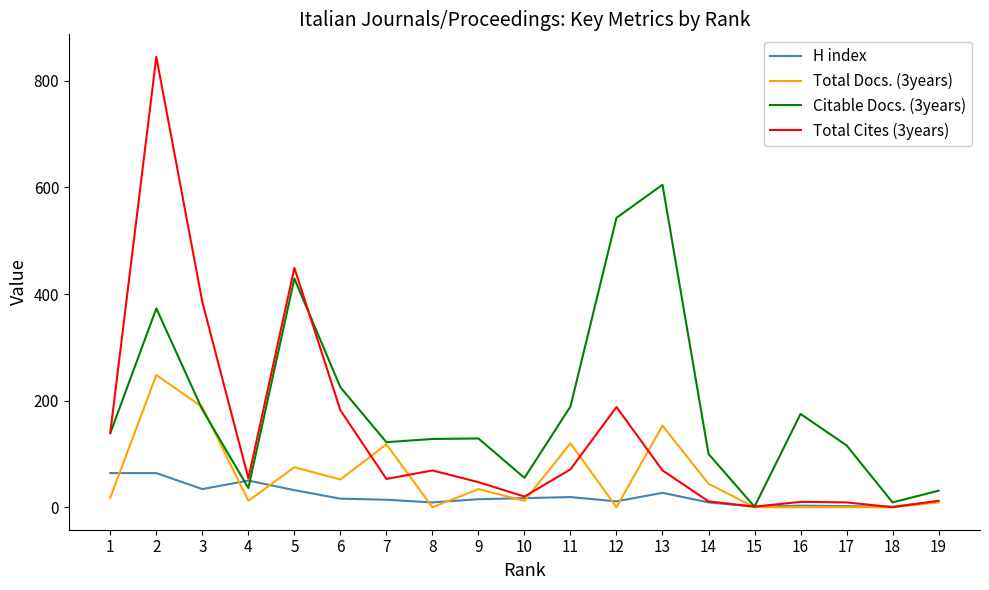

What is the greatest value displayed?

845